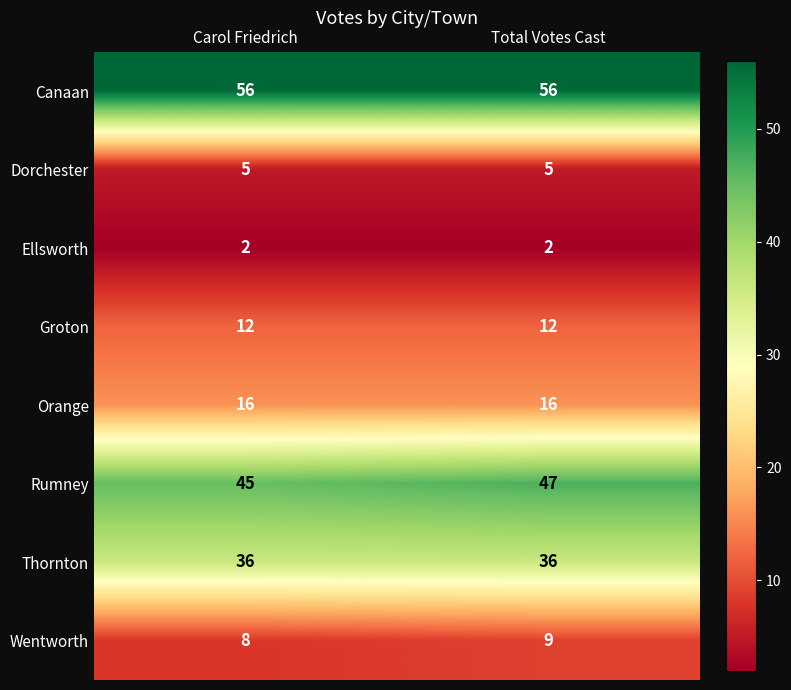

At how many categories does at least one series exceed 32?

2